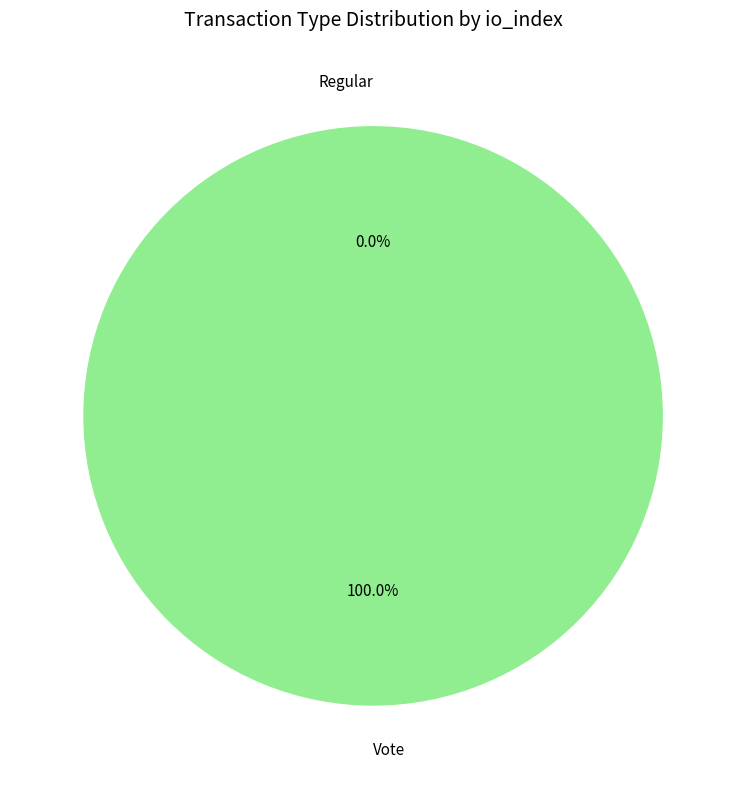

What is the total percentage of Regular and Vote?

100.0%